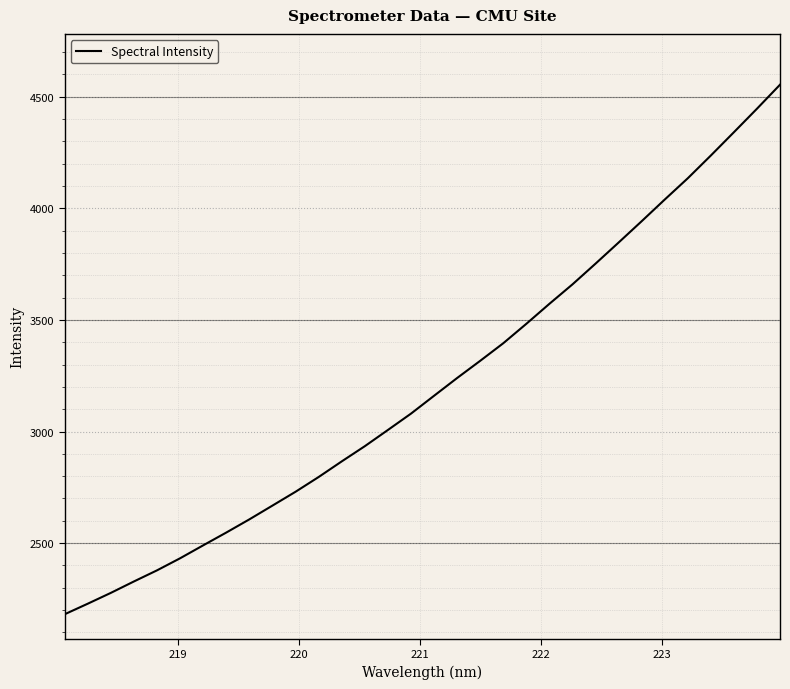

How many distinct data groups are displayed?

1